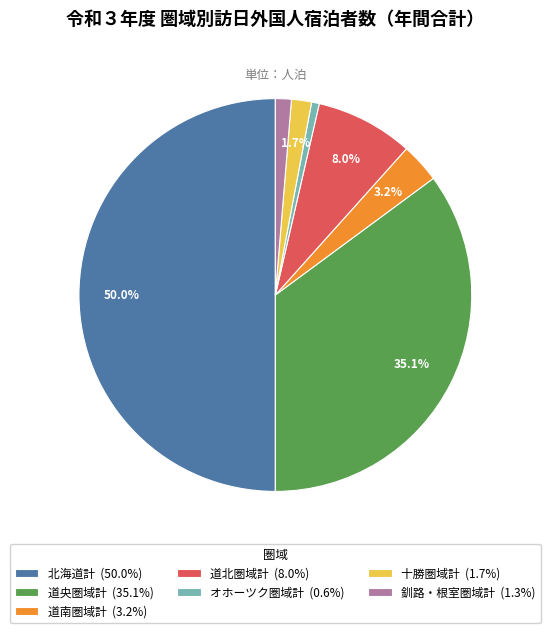

What percentage is the 道南圏域計 slice, to the nearest percent?

3%